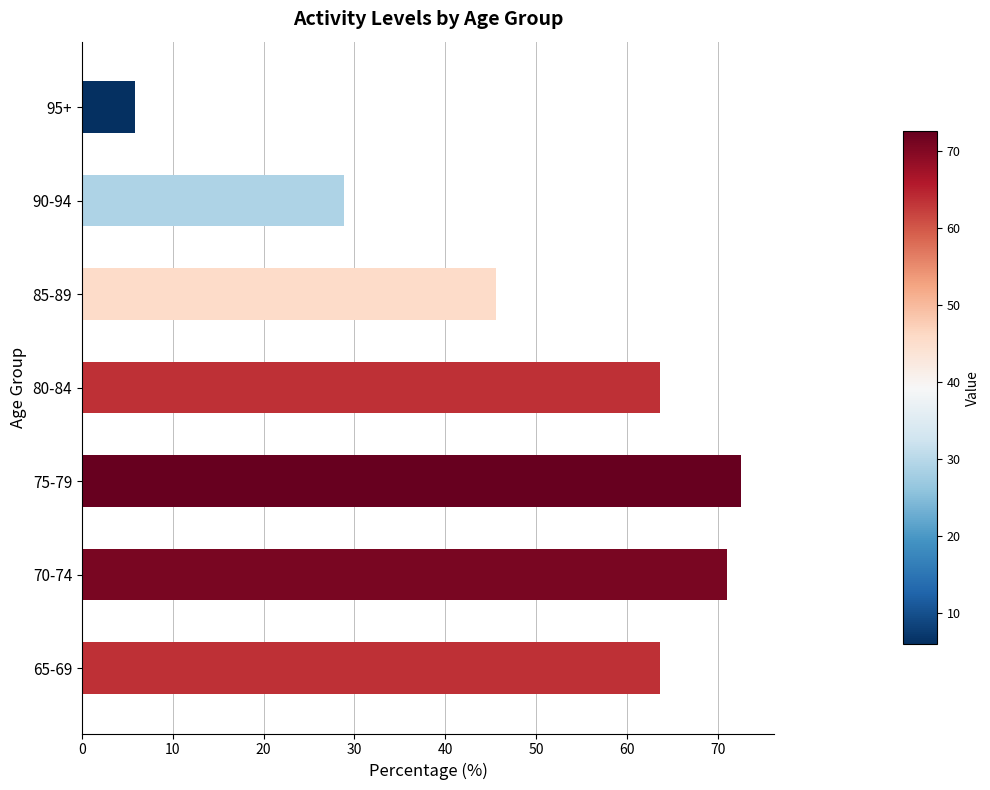

How many distinct data groups are displayed?

1